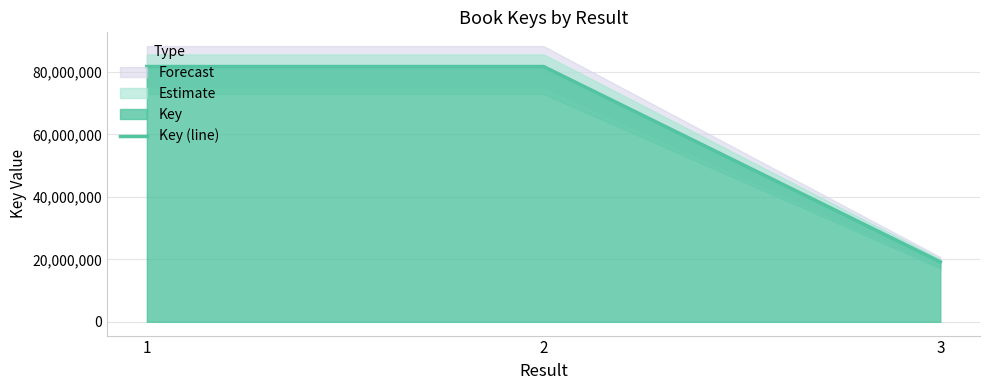

Reading left to right, transcribe all the data shown in this chart.

1=81741159	2=81743981	3=19184386